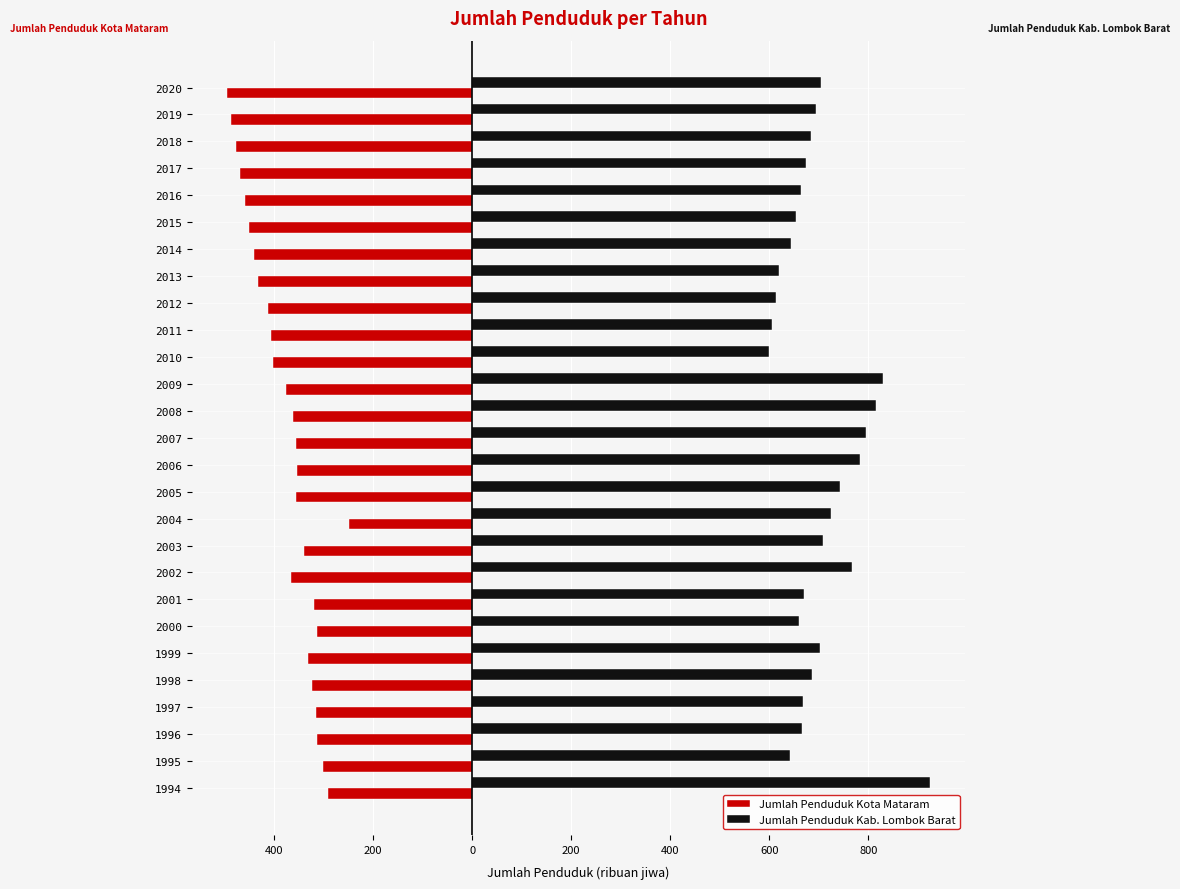

Reading left to right, what are all the values shown in this chart?

Jumlah Penduduk Kota Mataram: -291.9	-301.0	-312.8	-314.7	-322.5	-331.8	-313.5	-319.9	-365.8	-339.2	-248.9	-356.7	-353.2	-356.1	-362.2	-375.5	-402.8	-406.9	-413.2	-431.9	-441.1	-450.2	-459.3	-468.5	-477.5	-486.7	-495.7
Jumlah Penduduk Kab. Lombok Barat: 924.7	641.9	666.0	668.3	686.6	703.4	660.4	670.9	767.2	708.7	724.5	743.5	782.9	796.1	816.5	829.8	600.0	606.0	613.2	620.4	644.6	654.9	665.1	675.2	685.2	695.0	704.6